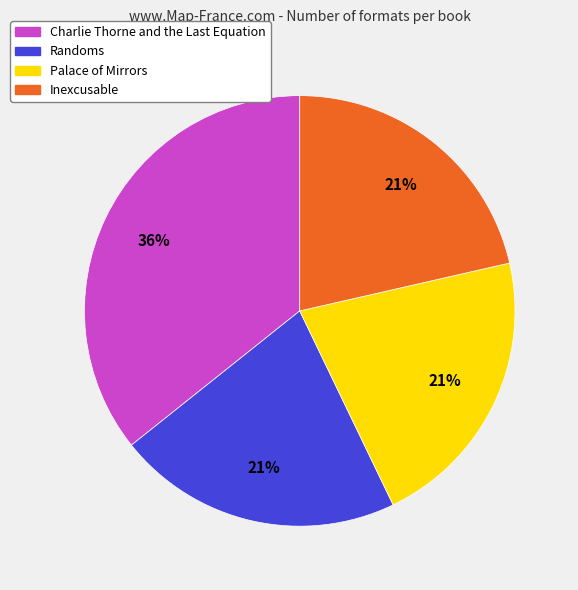

Do Inexcusable and Palace of Mirrors together represent more than half of the pie?

No